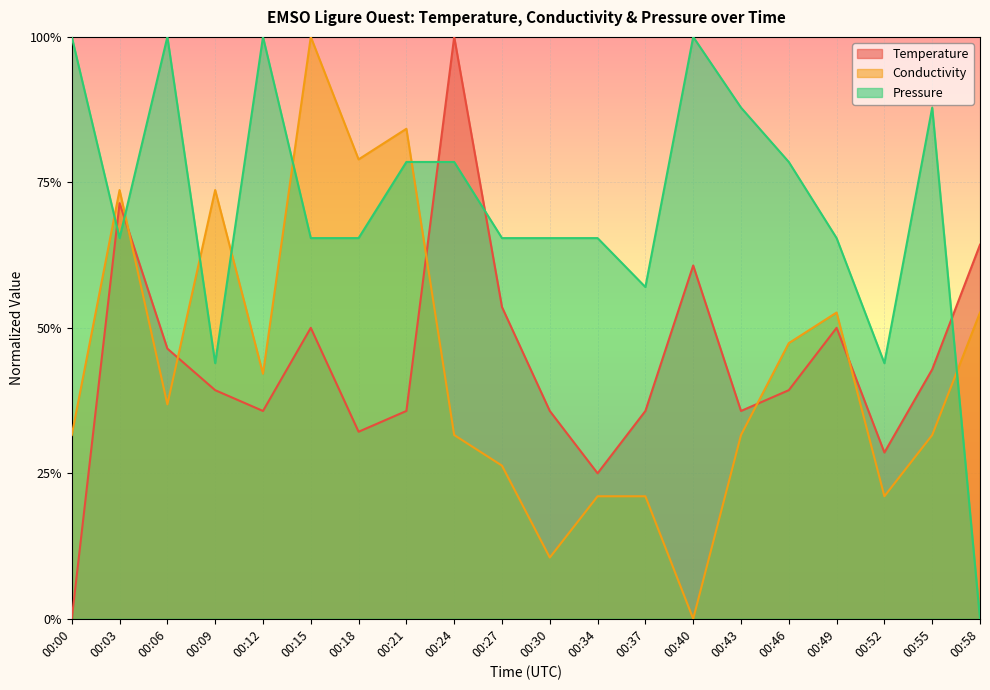

Rank the categories by Temperature value from lowest to highest.

00:00, 00:34, 00:52, 00:18, 00:12, 00:21, 00:30, 00:37, 00:43, 00:09, 00:46, 00:55, 00:06, 00:15, 00:49, 00:27, 00:40, 00:58, 00:03, 00:24